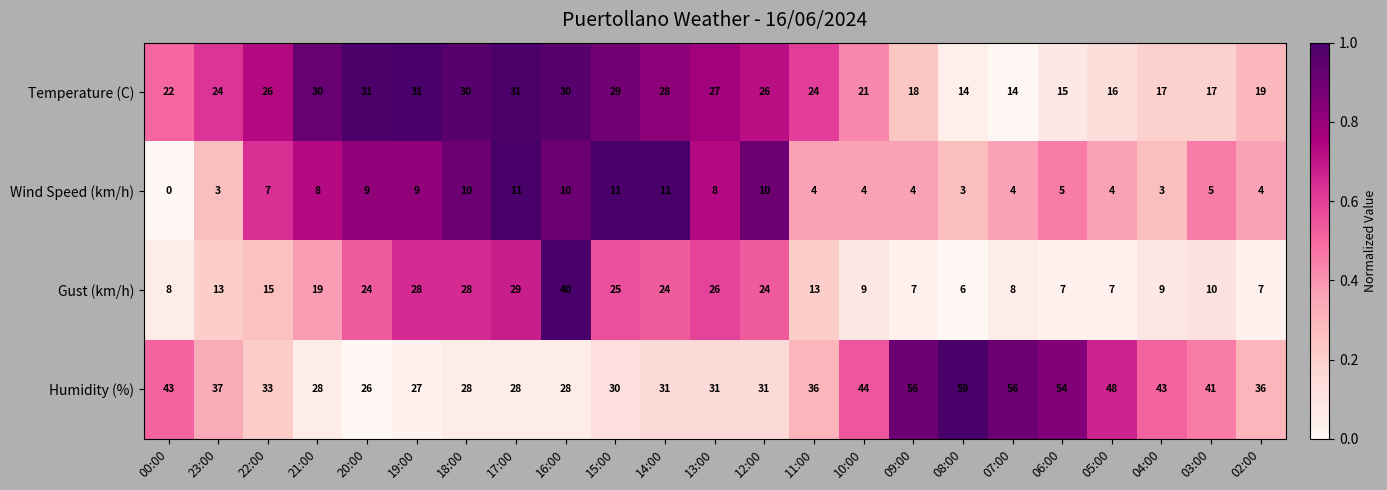

At which category is the sum across all series the highest?

16:00